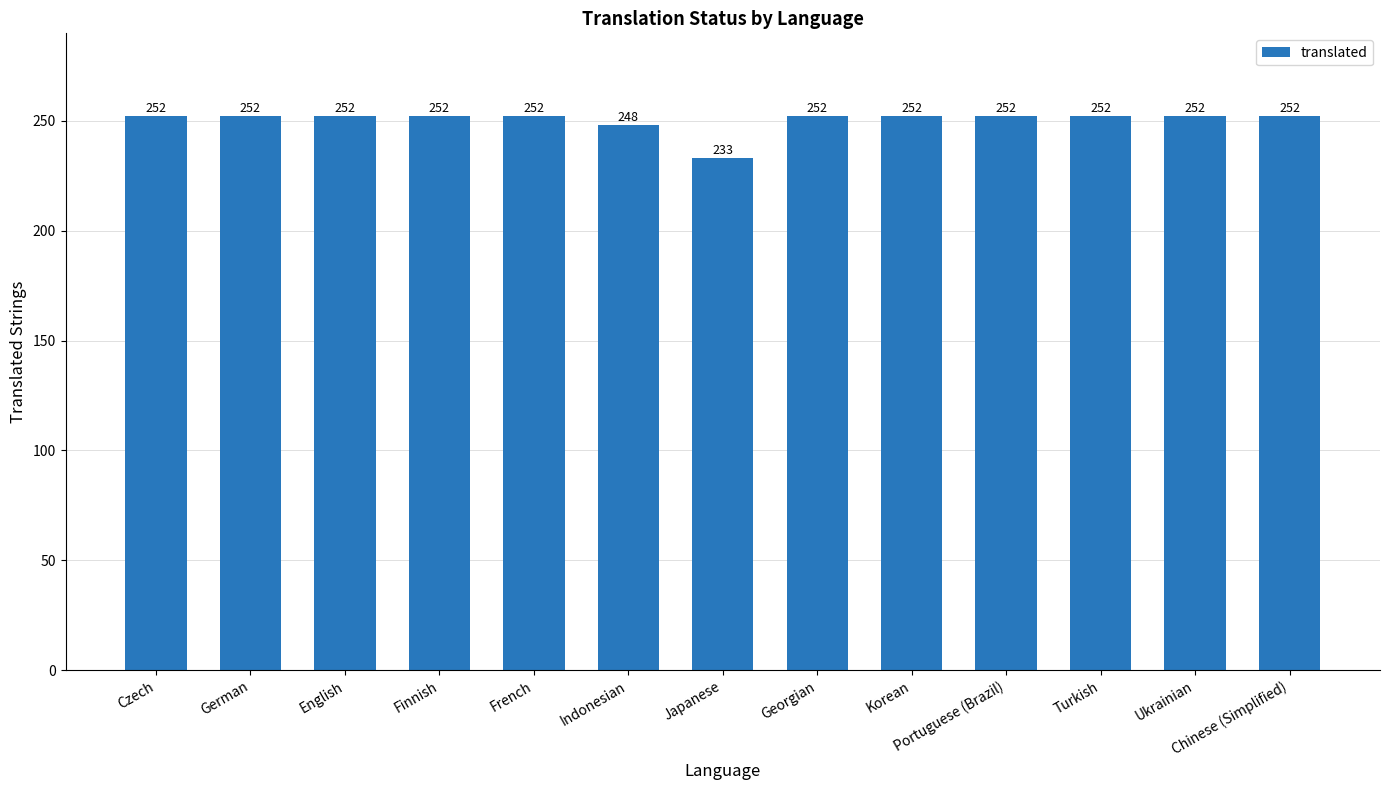

What is the difference between the maximum and second lowest values?

4